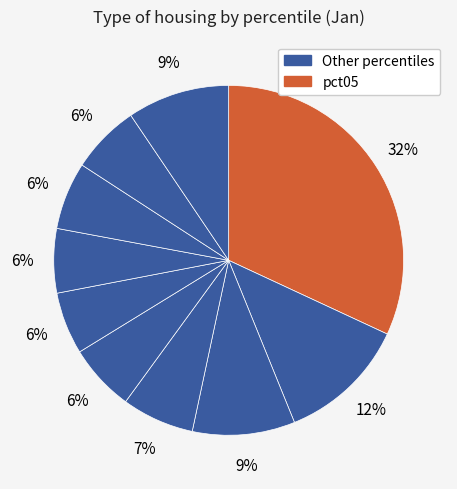

How many slices are in this pie chart?

10